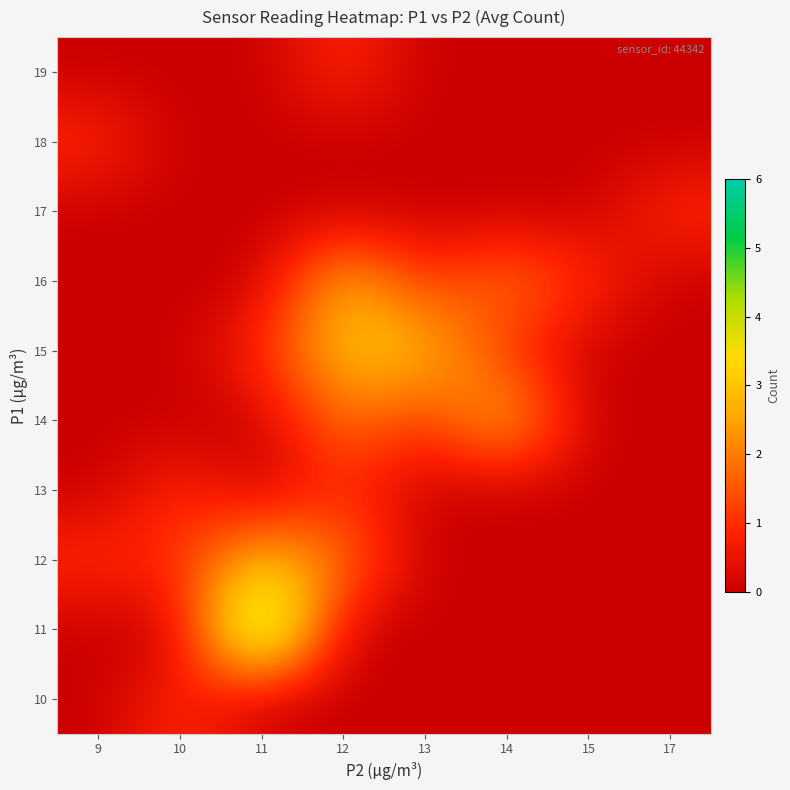

At which category is the sum across all series the highest?

12